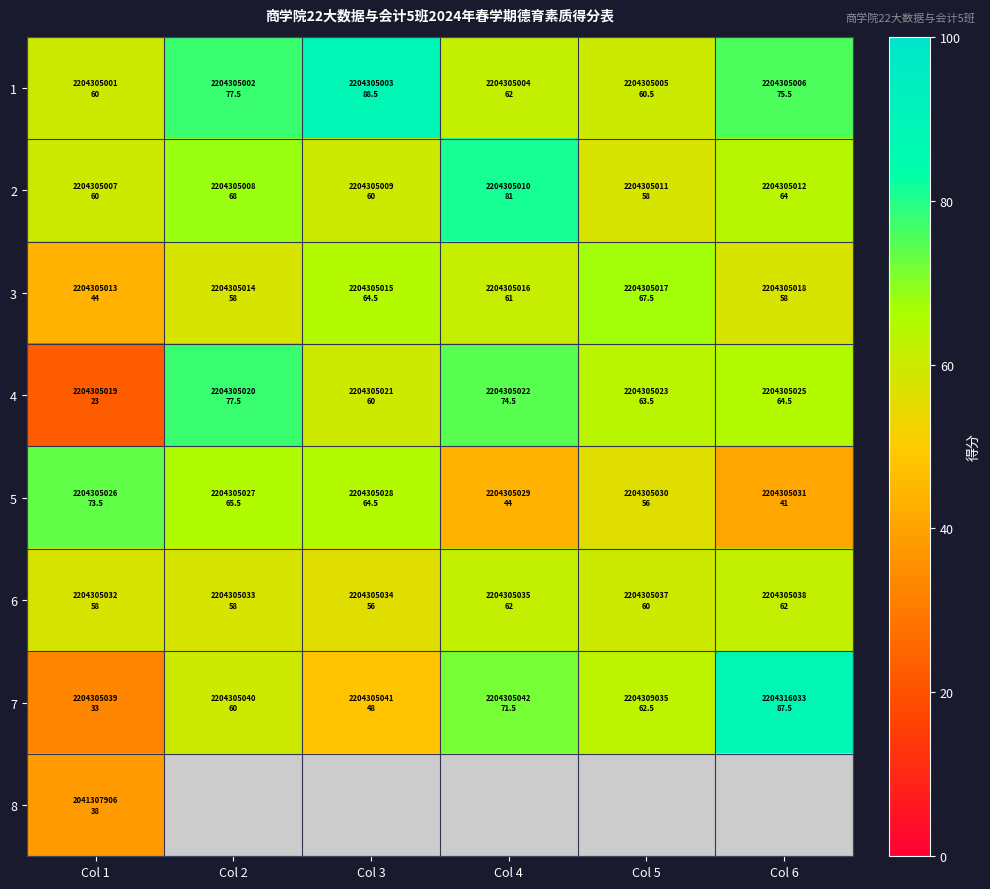

What is the maximum value shown in the chart?

88.5